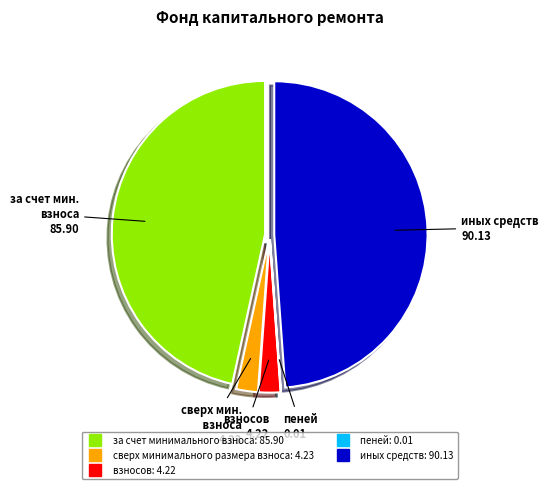

What is the largest slice in the pie chart?

иных средств